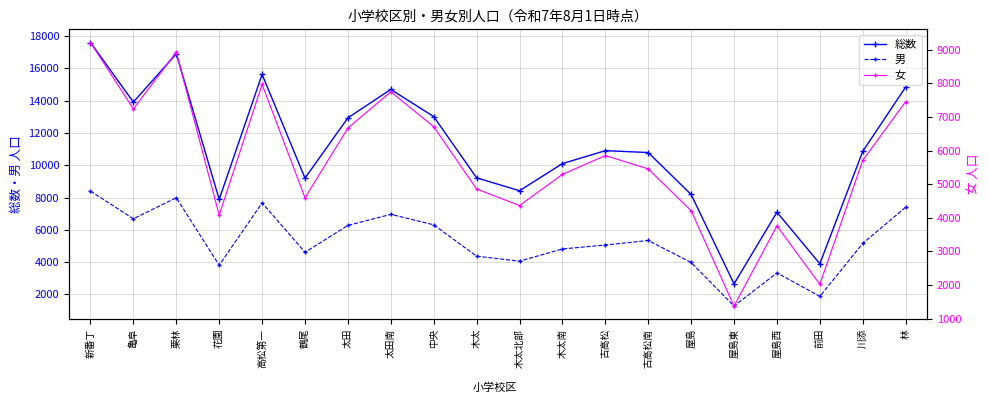

Reading right to left, list all the values displayed in this chart.

総数: 14849	10862	3894	7089	2645	8187	10789	10905	10103	8421	9219	13016	14702	12940	9202	15636	7883	16911	13916	17610
男: 7397	5154	1871	3327	1268	3973	5336	5053	4812	4055	4362	6308	6956	6271	4606	7669	3801	7987	6680	8399
女: 7452	5708	2023	3762	1377	4214	5453	5852	5291	4366	4857	6708	7746	6669	4596	7967	4082	8924	7236	9211